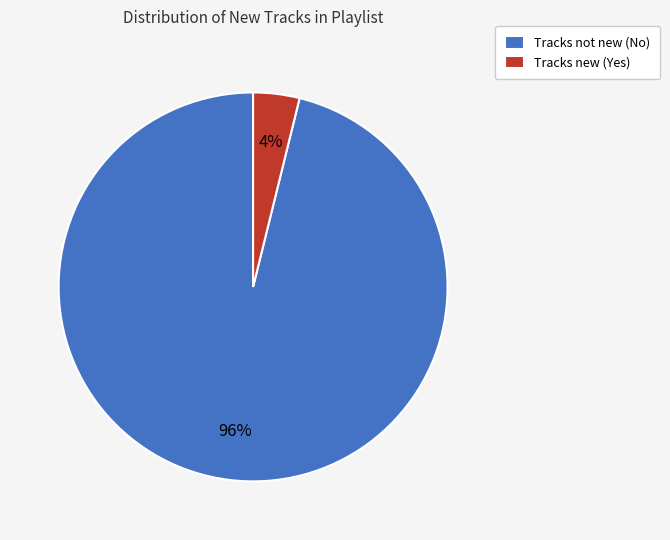

Do Tracks not new (No) and Tracks new (Yes) together represent more than half of the pie?

Yes